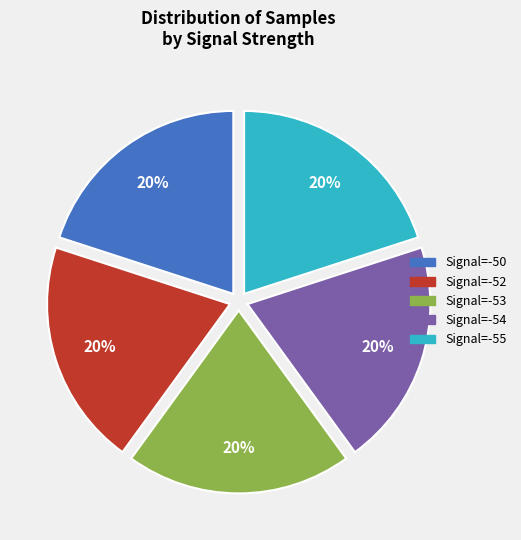

The Signal=-55 slice represents 12% of the pie. True or false?

False